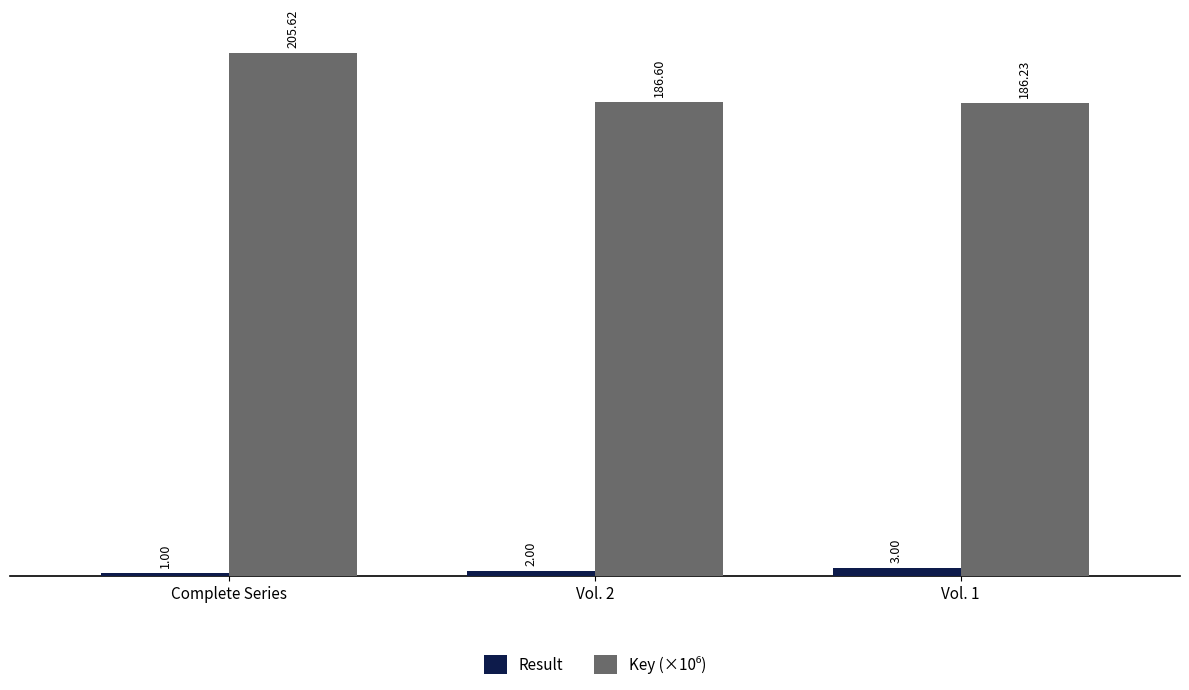

Does the chart contain any negative values?

No